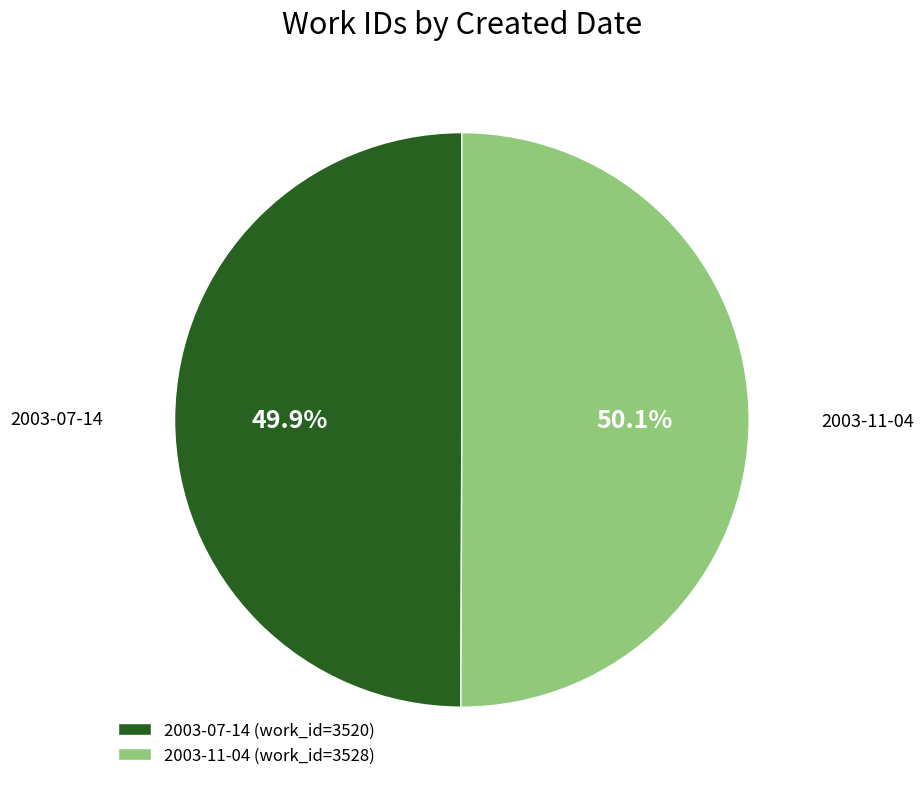

To the nearest percent, what percentage of the pie is 2003-07-14?

50%